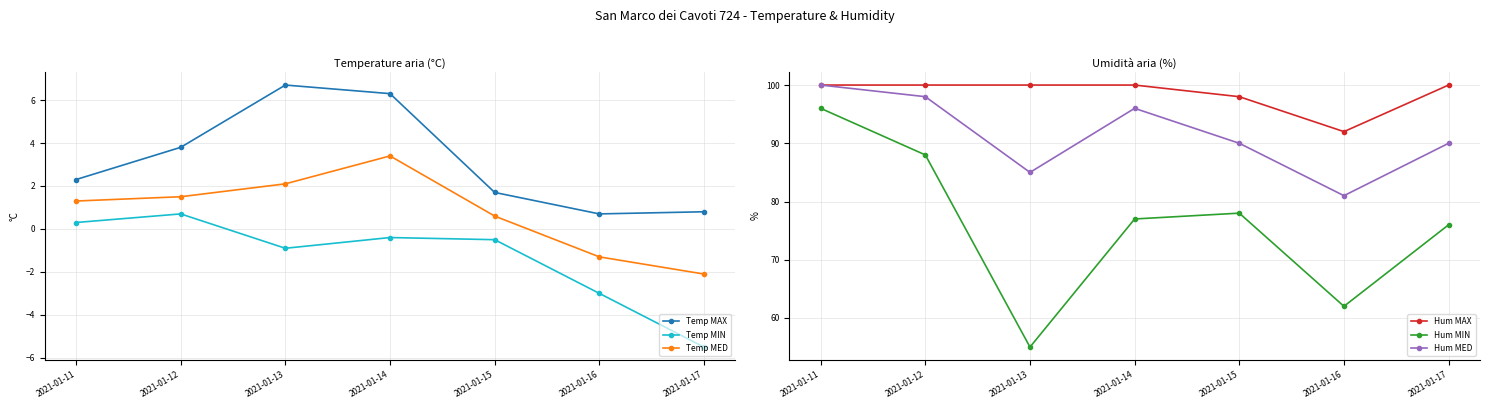

Reading left to right, extract all data points from this chart.

Temp MAX: 2021-01-11=2.3	2021-01-12=3.8	2021-01-13=6.7	2021-01-14=6.3	2021-01-15=1.7	2021-01-16=0.7	2021-01-17=0.8
Temp MIN: 2021-01-11=0.3	2021-01-12=0.7	2021-01-13=-0.9	2021-01-14=-0.4	2021-01-15=-0.5	2021-01-16=-3.0	2021-01-17=-5.5
Temp MED: 2021-01-11=1.3	2021-01-12=1.5	2021-01-13=2.1	2021-01-14=3.4	2021-01-15=0.6	2021-01-16=-1.3	2021-01-17=-2.1
Hum MAX: 2021-01-11=100.0	2021-01-12=100.0	2021-01-13=100.0	2021-01-14=100.0	2021-01-15=98.0	2021-01-16=92.0	2021-01-17=100.0
Hum MIN: 2021-01-11=96.0	2021-01-12=88.0	2021-01-13=55.0	2021-01-14=77.0	2021-01-15=78.0	2021-01-16=62.0	2021-01-17=76.0
Hum MED: 2021-01-11=100.0	2021-01-12=98.0	2021-01-13=85.0	2021-01-14=96.0	2021-01-15=90.0	2021-01-16=81.0	2021-01-17=90.0